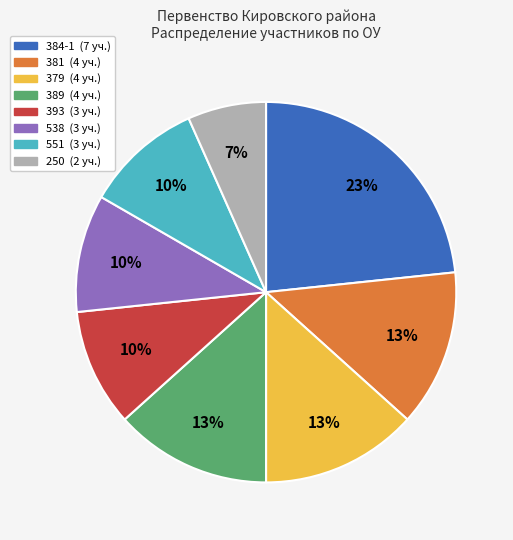

Does 551 represent more than half of the total?

No